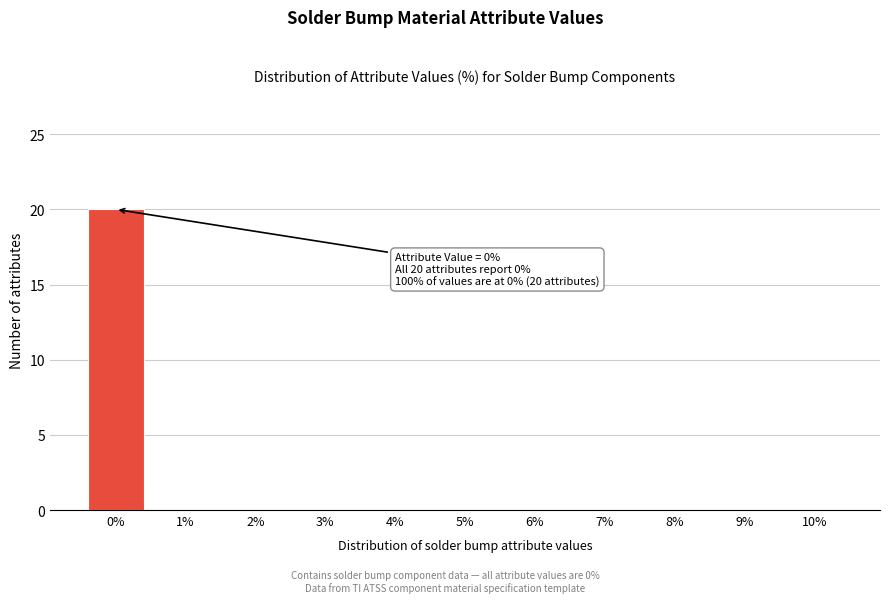

Reading left to right, extract all data points from this chart.

0%=20	1%=0	2%=0	3%=0	4%=0	5%=0	6%=0	7%=0	8%=0	9%=0	10%=0